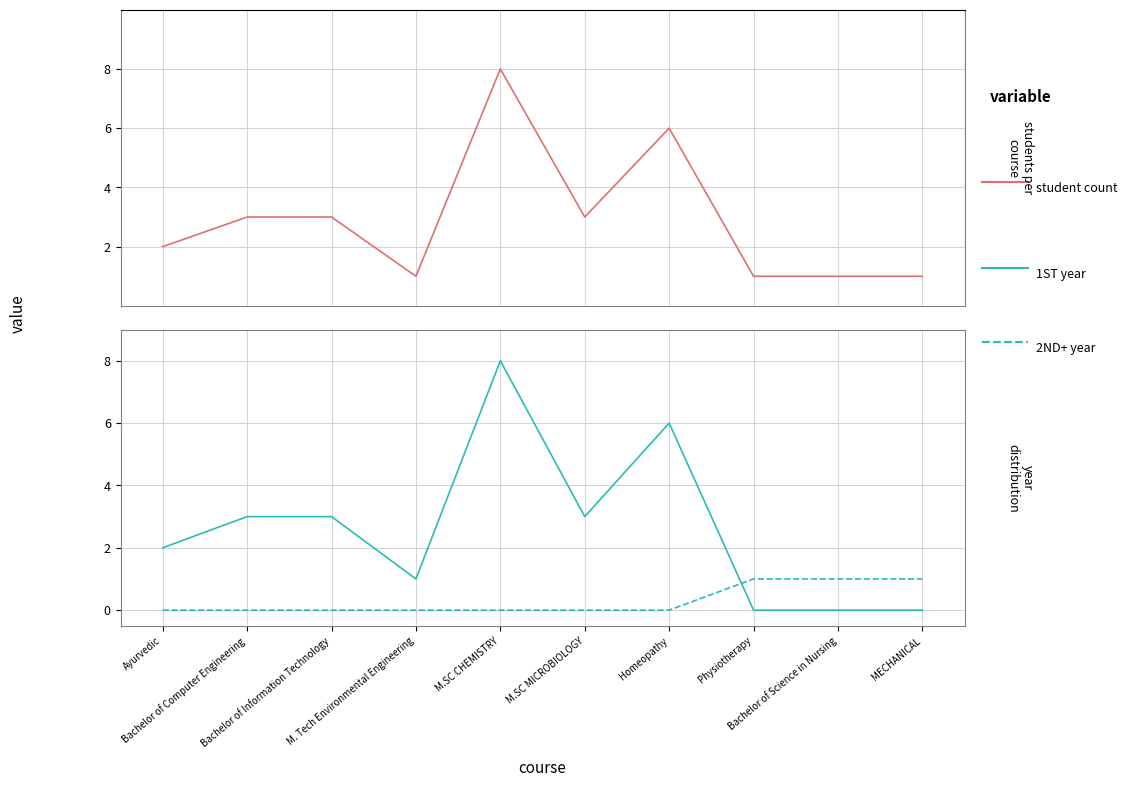

What is the value of the 1ST year point at the 4th from the left?

1